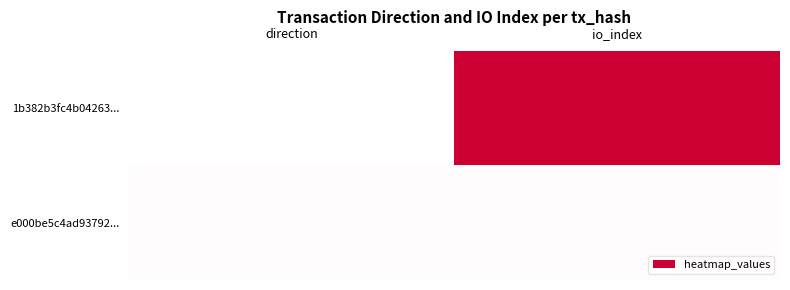

What is the greatest value displayed?

191